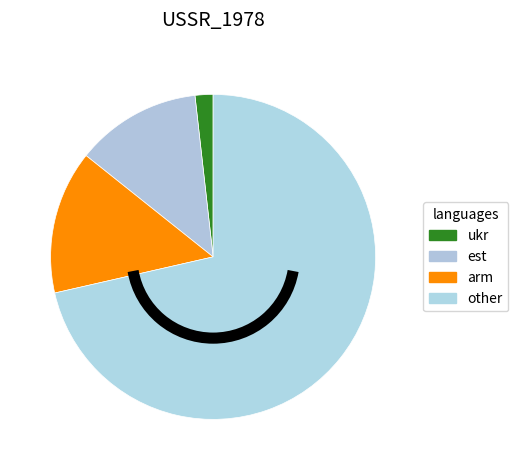

Is there a majority slice in this chart?

Yes